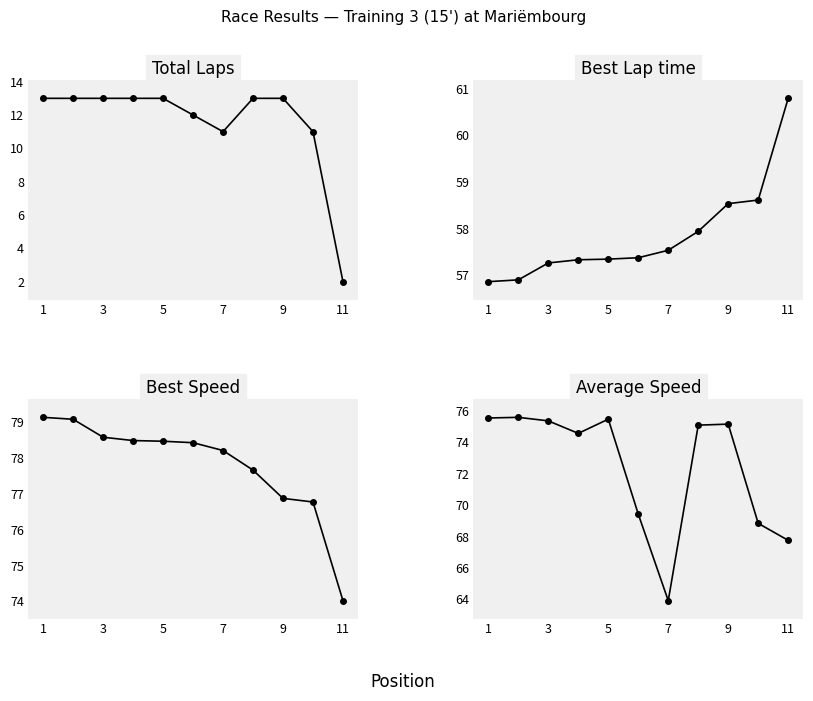

What are all the series names shown in the legend?

Total Laps, Best Lap time, Best Speed, Average Speed